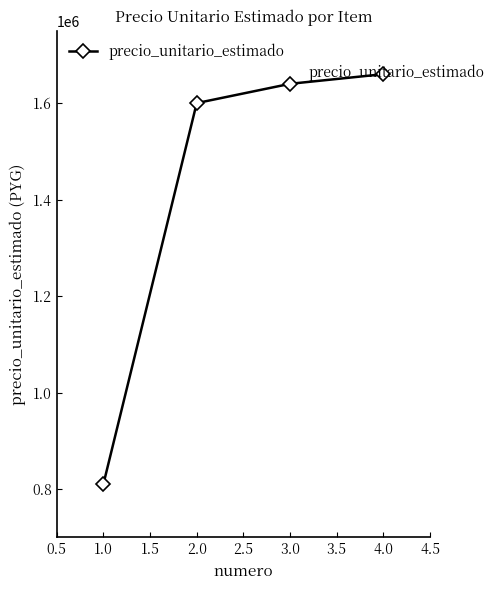

What is the value of the 1st point from the left?

810000